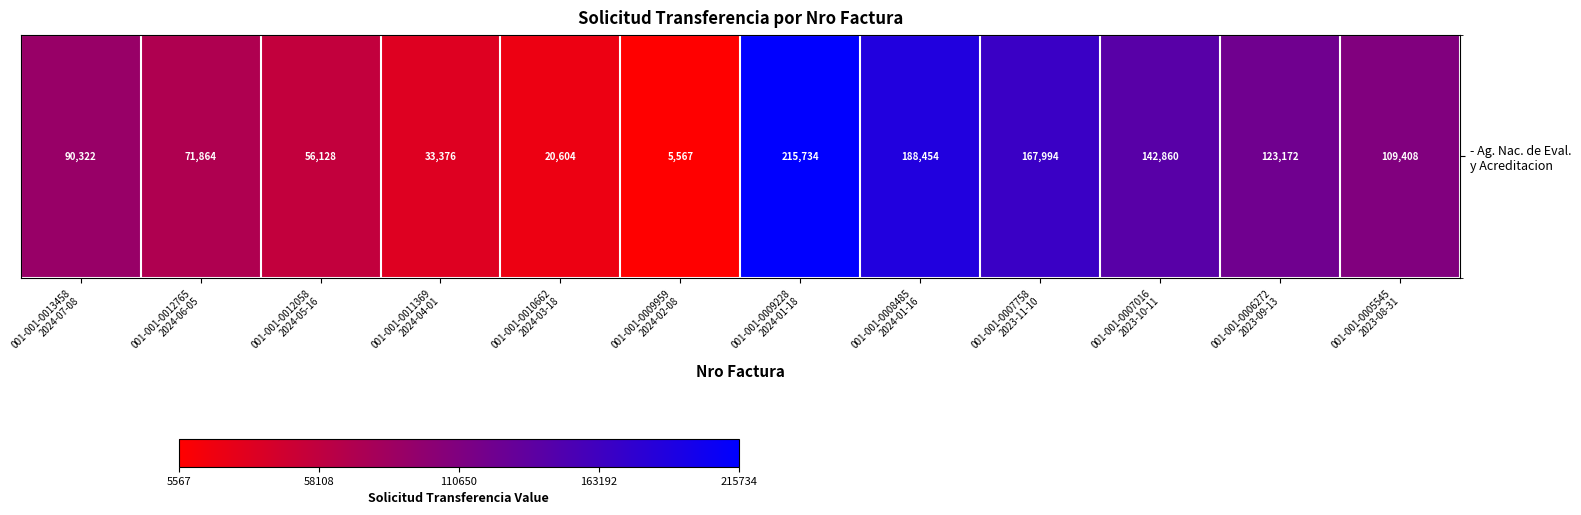

What is the greatest value displayed?

215734